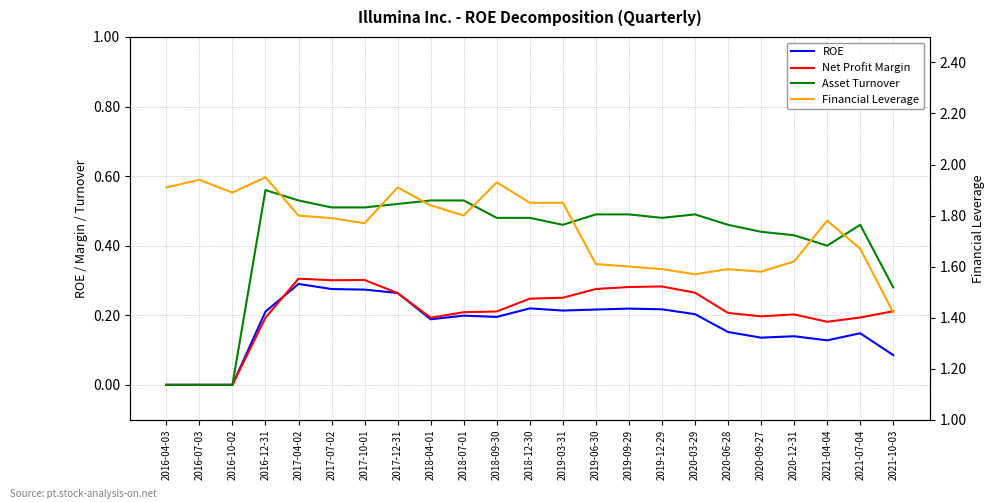

How many values in Asset Turnover are above zero?

20